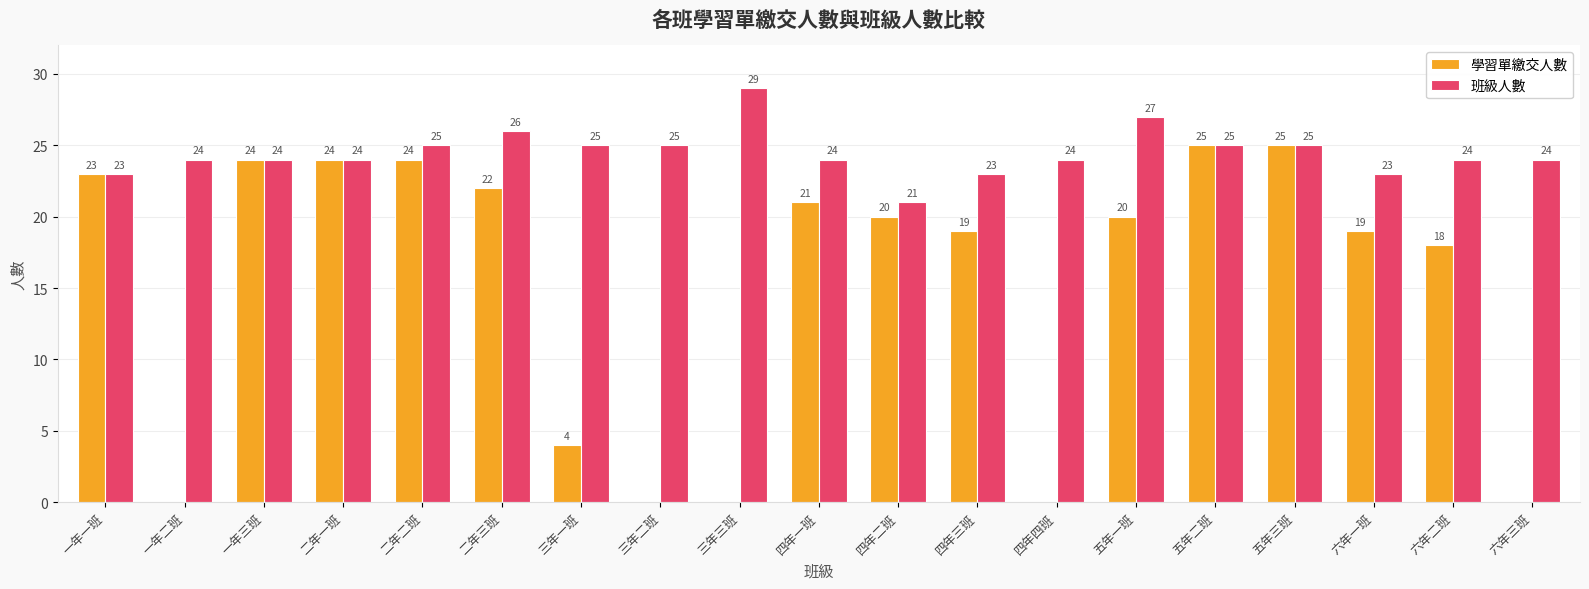

Reading left to right, extract all data points from this chart.

學習單繳交人數: 一年一班=23	一年二班=0	一年三班=24	二年一班=24	二年二班=24	二年三班=22	三年一班=4	三年二班=0	三年三班=0	四年一班=21	四年二班=20	四年三班=19	四年四班=0	五年一班=20	五年二班=25	五年三班=25	六年一班=19	六年二班=18	六年三班=0
班級人數: 一年一班=23	一年二班=24	一年三班=24	二年一班=24	二年二班=25	二年三班=26	三年一班=25	三年二班=25	三年三班=29	四年一班=24	四年二班=21	四年三班=23	四年四班=24	五年一班=27	五年二班=25	五年三班=25	六年一班=23	六年二班=24	六年三班=24